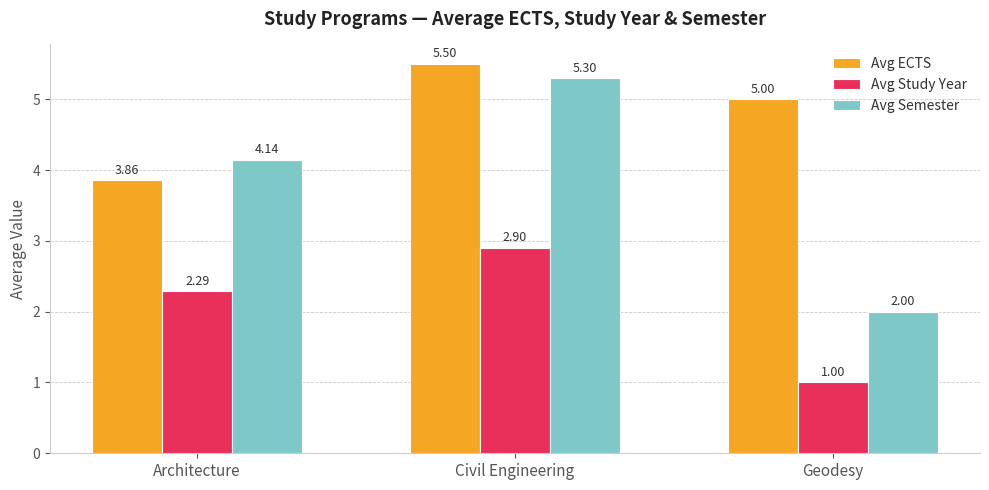

Where does the Avg Study Year series first go above 2?

Architecture